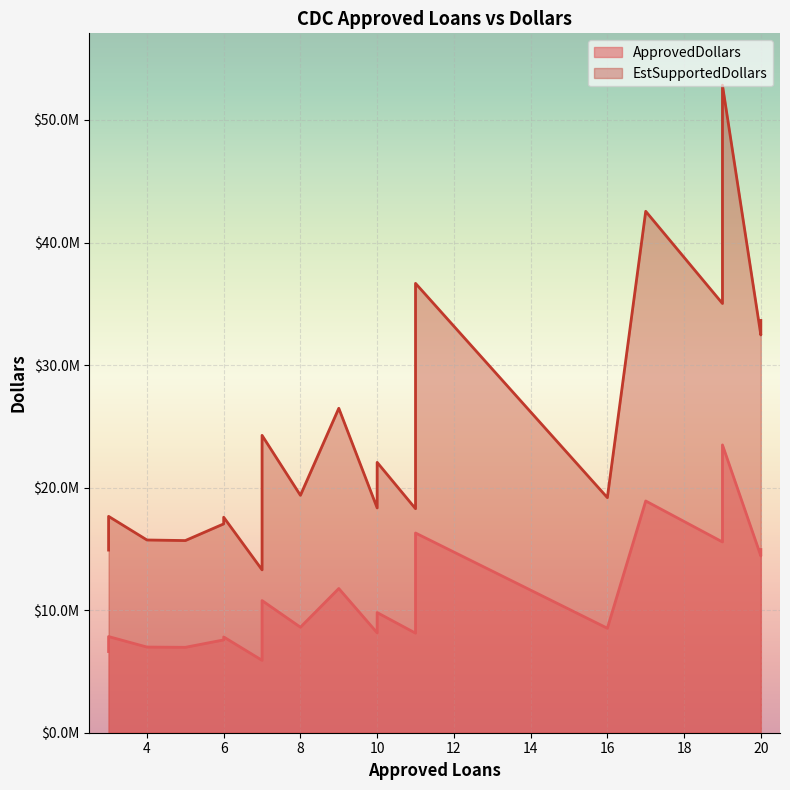

What is the sum of the EstSupportedDollars values at 7 and 20?

56722500